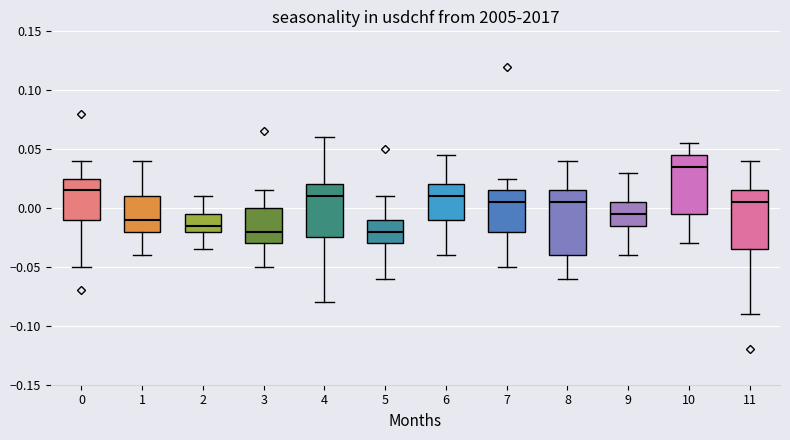

Reading left to right, transcribe this box plot: for each box, give where its median line is, the range the box spans, and where its two whiskers end, as read against the y-axis. The values are not printed on the chart, so give them approximately, as read against the axis.

0: median 0.015, box -0.010 to 0.025, whiskers -0.050 to 0.040
1: median -0.010, box -0.020 to 0.010, whiskers -0.040 to 0.040
2: median -0.015, box -0.020 to -0.005, whiskers -0.035 to 0.010
3: median -0.020, box -0.030 to 0.000, whiskers -0.050 to 0.015
4: median 0.010, box -0.025 to 0.020, whiskers -0.080 to 0.060
5: median -0.020, box -0.030 to -0.010, whiskers -0.060 to 0.010
6: median 0.010, box -0.010 to 0.020, whiskers -0.040 to 0.045
7: median 0.005, box -0.020 to 0.015, whiskers -0.050 to 0.025
8: median 0.005, box -0.040 to 0.015, whiskers -0.060 to 0.040
9: median -0.005, box -0.015 to 0.005, whiskers -0.040 to 0.030
10: median 0.035, box -0.005 to 0.045, whiskers -0.030 to 0.055
11: median 0.005, box -0.035 to 0.015, whiskers -0.090 to 0.040